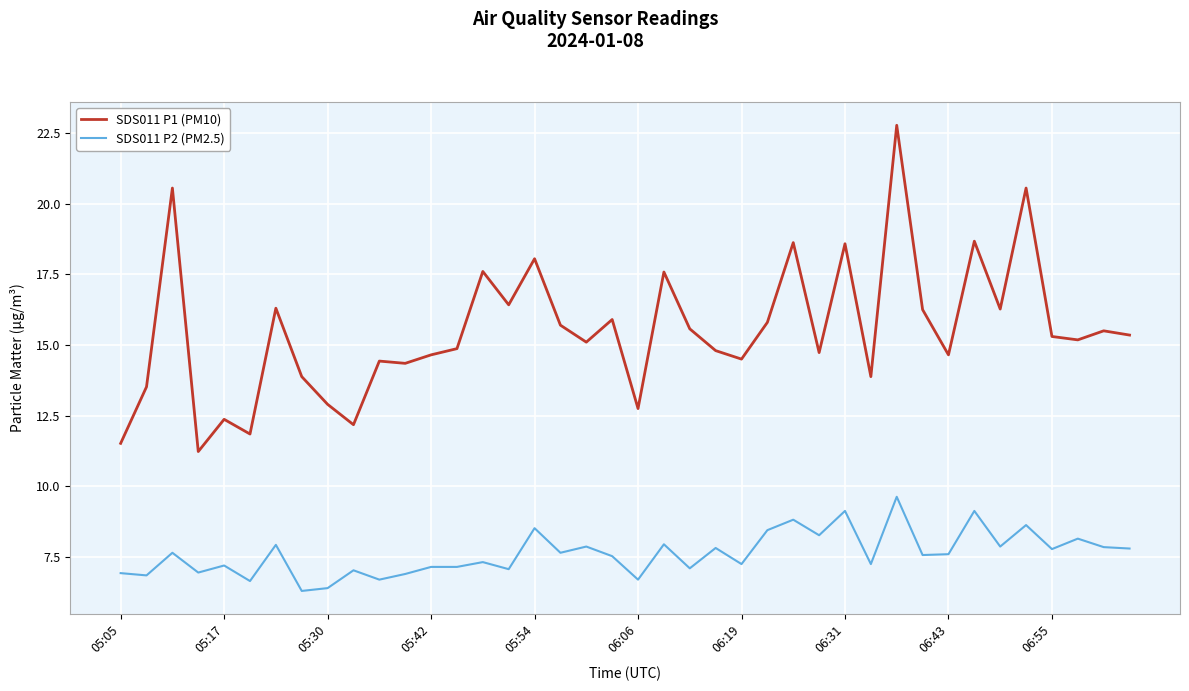

Which series has the largest range (max minus min)?

SDS011 P1 (PM10)